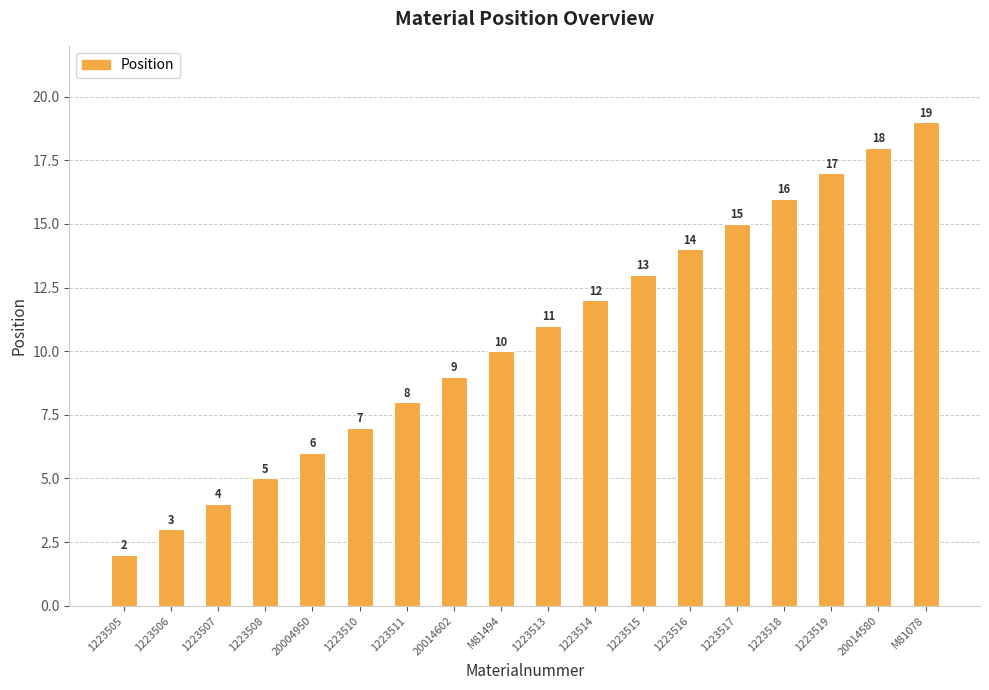

What is the difference between the second highest and minimum values?

16